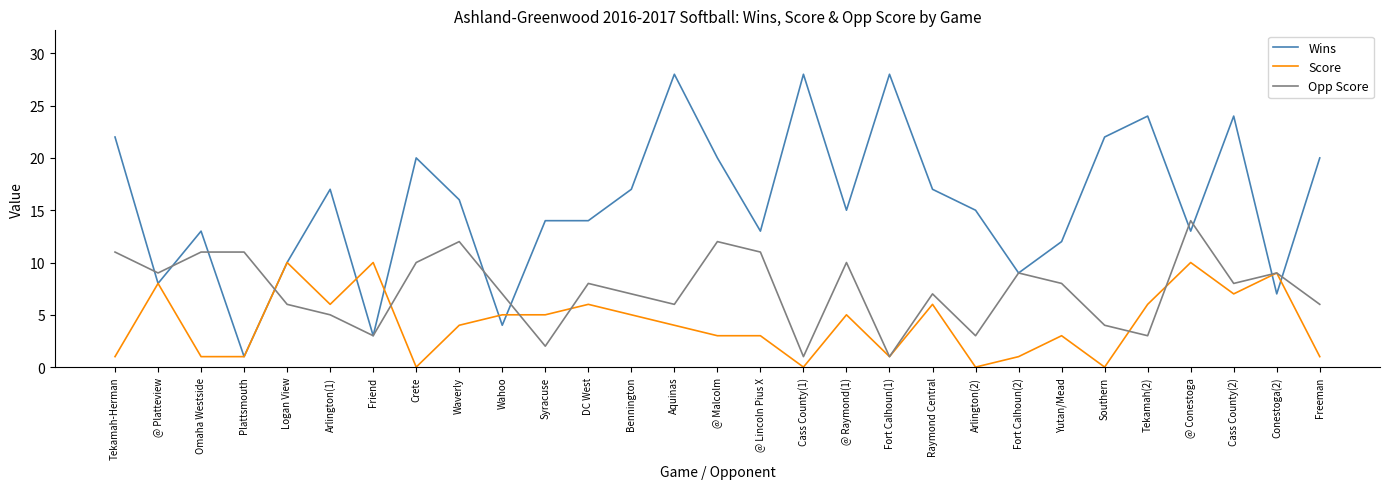

At which category does Opp Score reach its first local valley?

@ Platteview